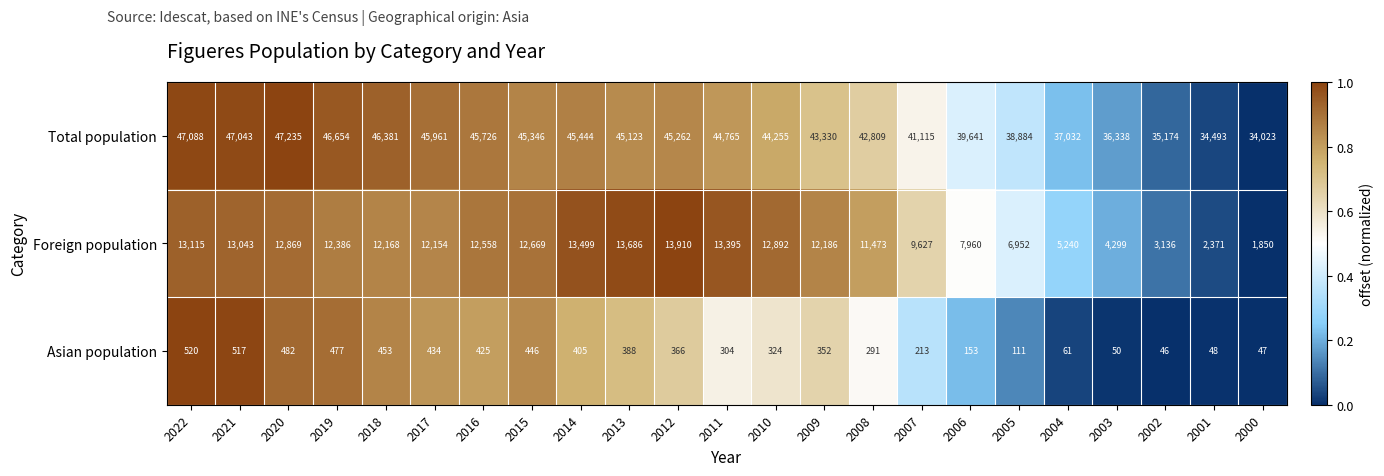

At which category does the chart reach its minimum across all series?

2002